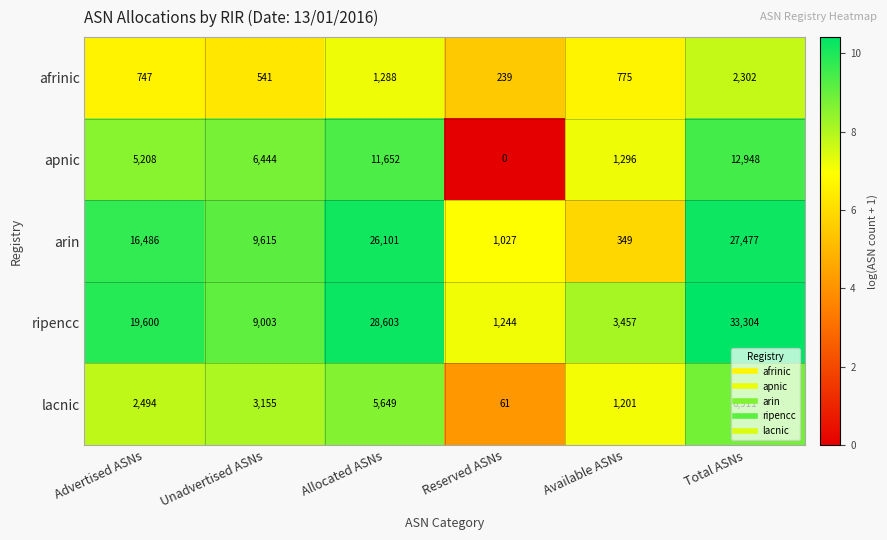

What is the difference between the lacnic values at Reserved ASNs and Available ASNs?

1140